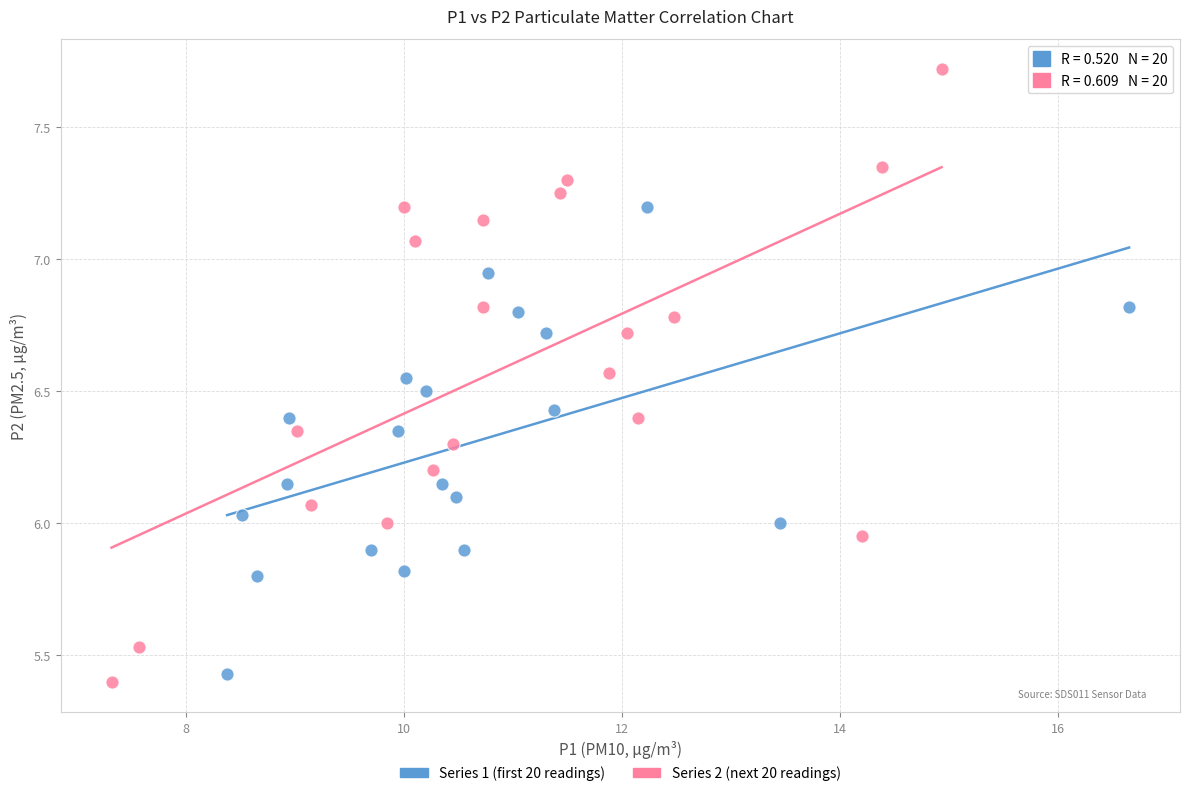

Which series has the largest Y range (max minus min)?

Series 2 (next 20 readings)